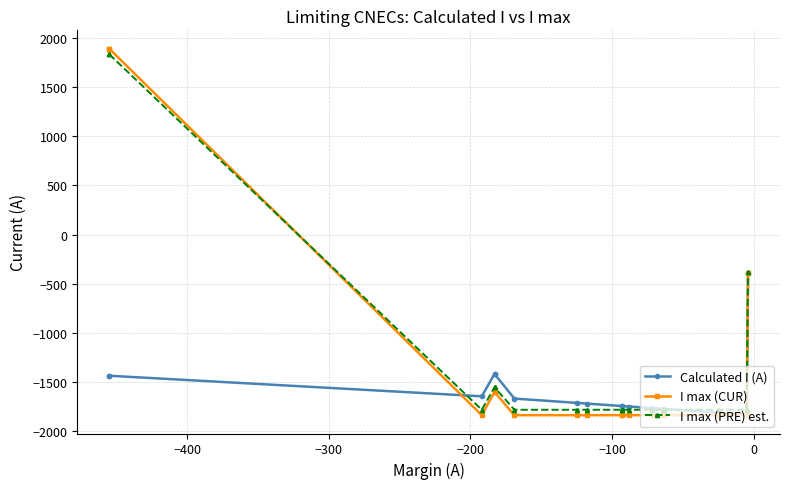

At how many categories does at least one series exceed -1113?

3